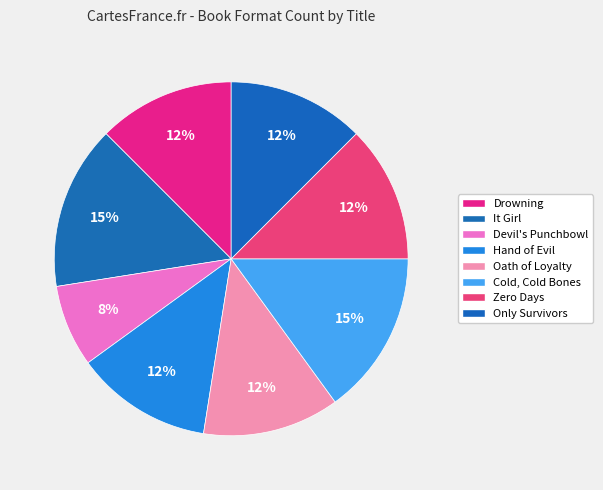

What percentage is NOT represented by Hand of Evil?

87.5%